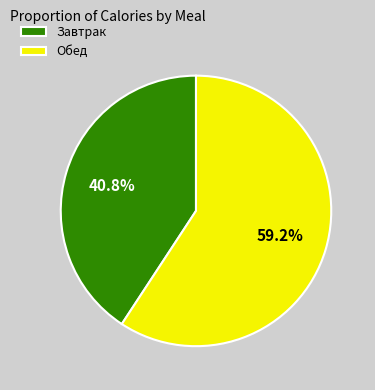

Is there any slice that represents more than half of the pie?

Yes